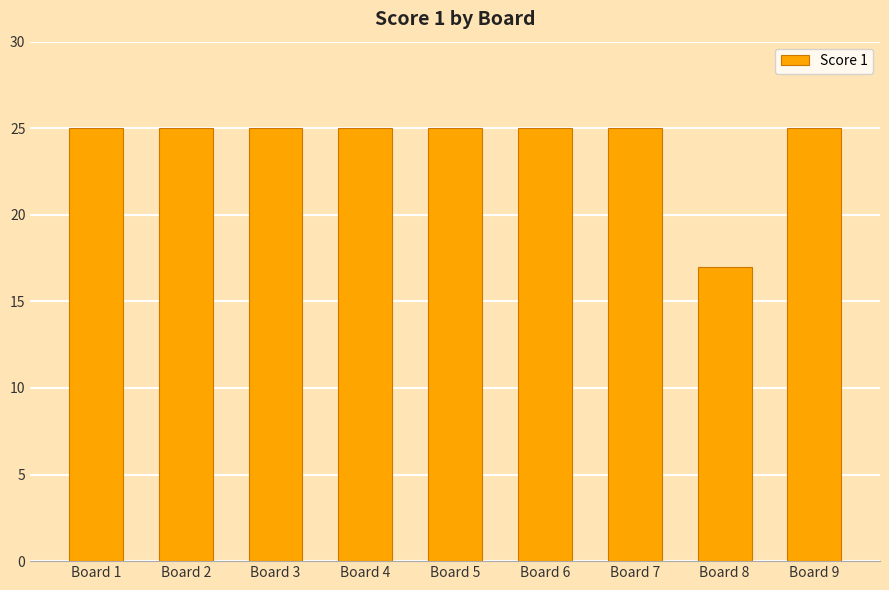

Between Board 1 and Board 8, which is larger?

Board 1